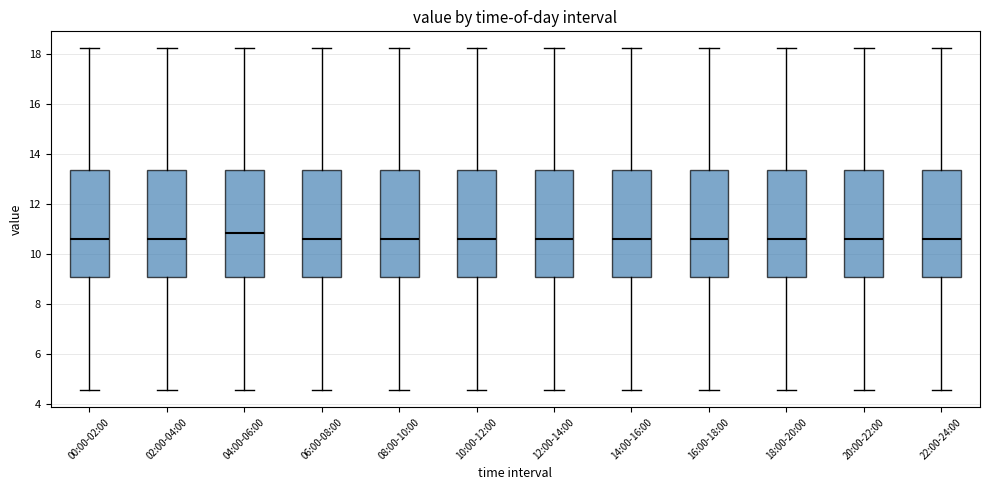

Where is the lower edge of the box for 12:00-14:00 on the y-axis? The values are not printed on the chart, so give them approximately, as read against the axis.

9.0